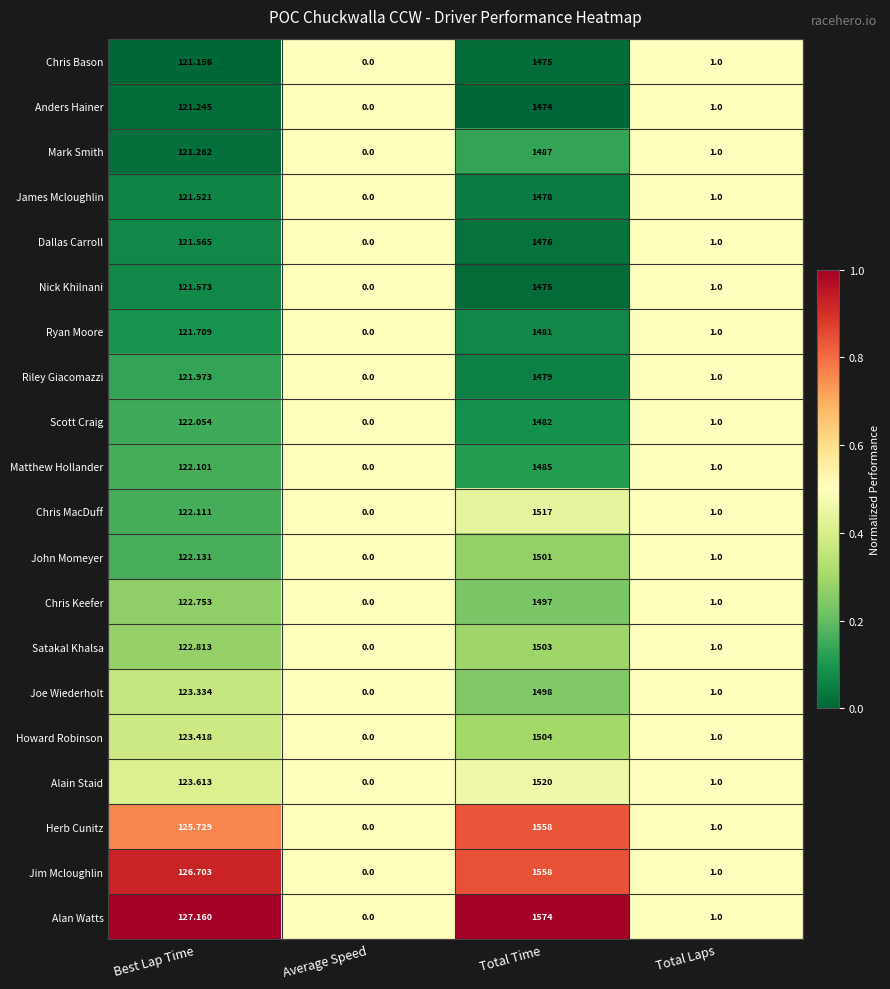

Rank the categories by Anders Hainer value from lowest to highest.

Average Speed, Total Laps, Best Lap Time, Total Time